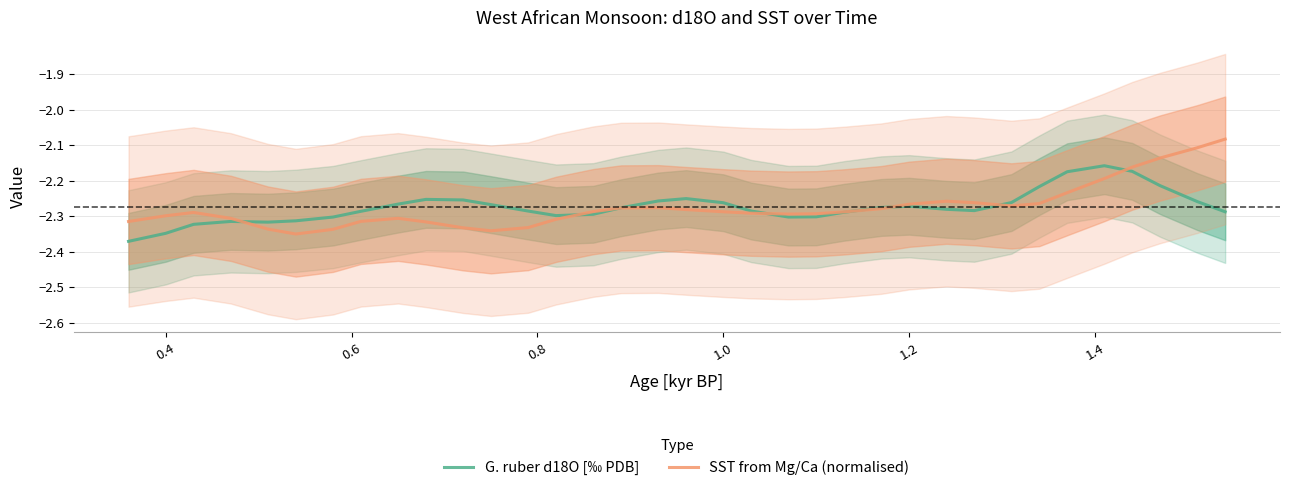

In G. ruber d18O [‰ PDB], how many points are higher than both neighbors (excluding endpoints)?

5